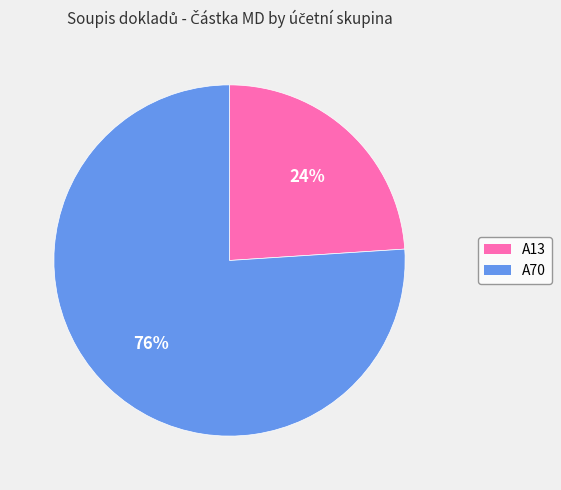

How many slices are in this pie chart?

2